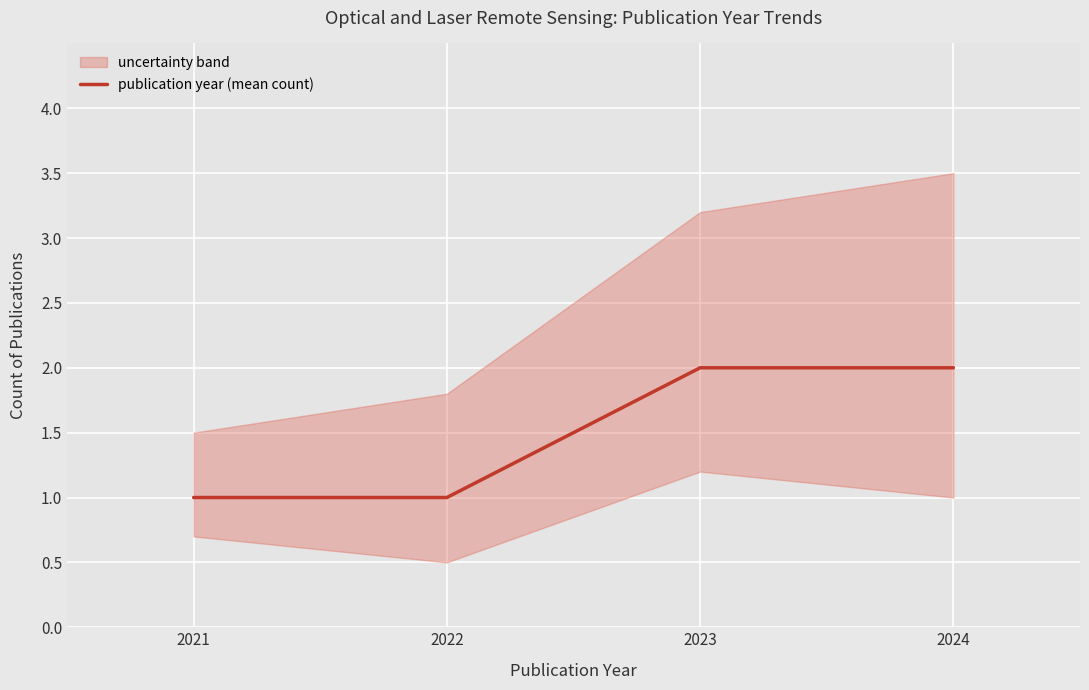

Count the values in the range 1 to 2.

4